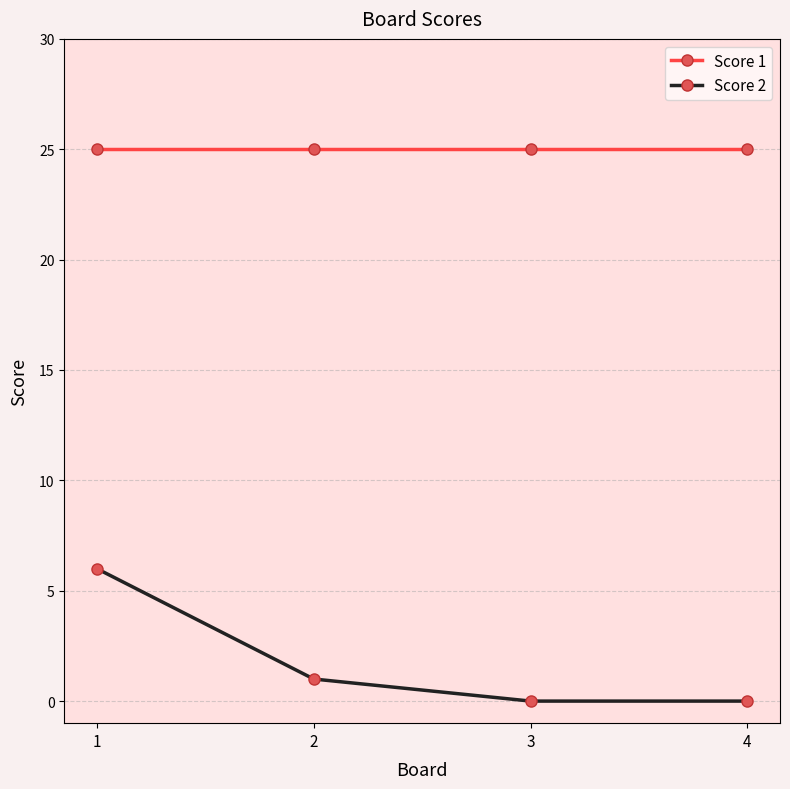

What is the difference between the highest and lowest values at 2?

24